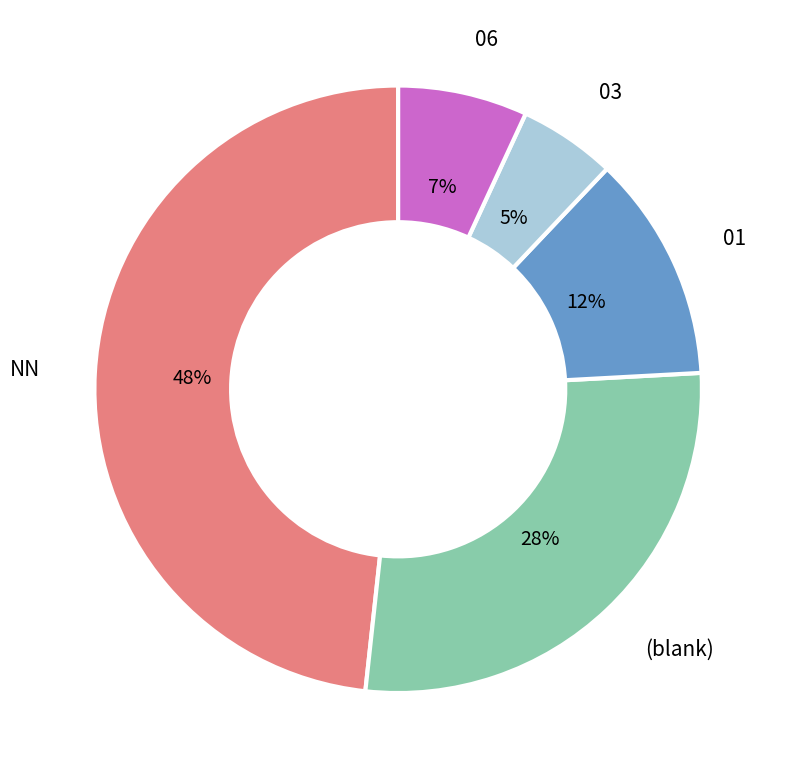

To the nearest percent, what is the average slice percentage?

20%